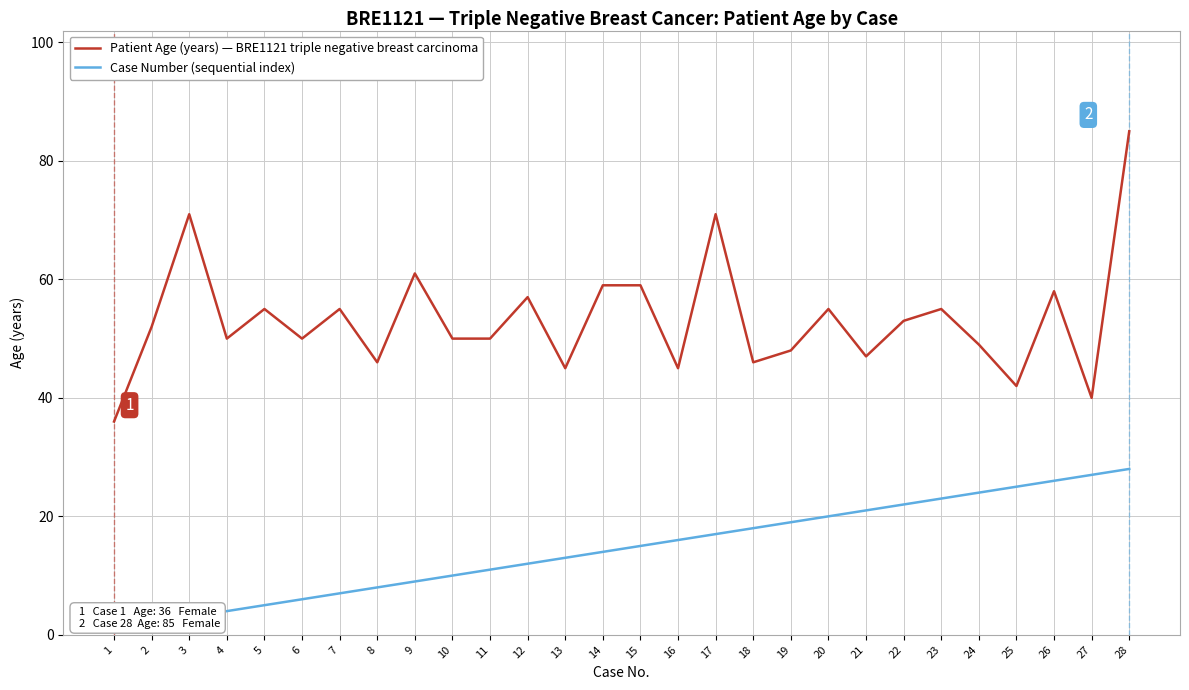

What is the spread (max minus min) of values at 13?

32